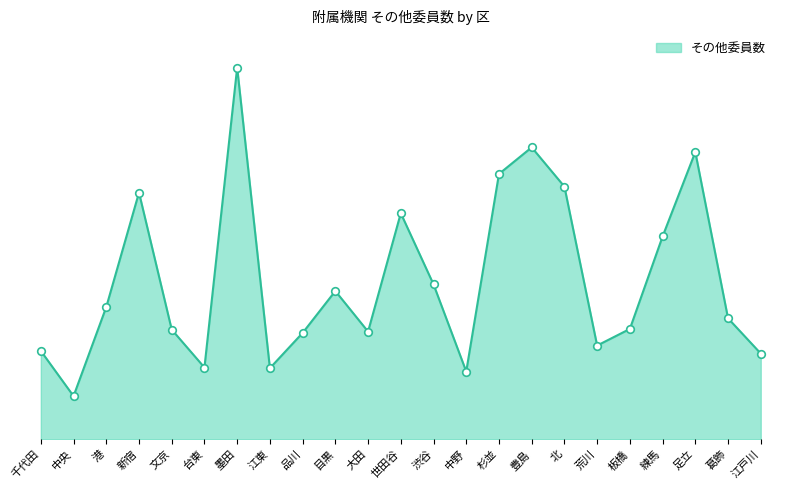

What is the change in value from 中央 to 板橋?

+101